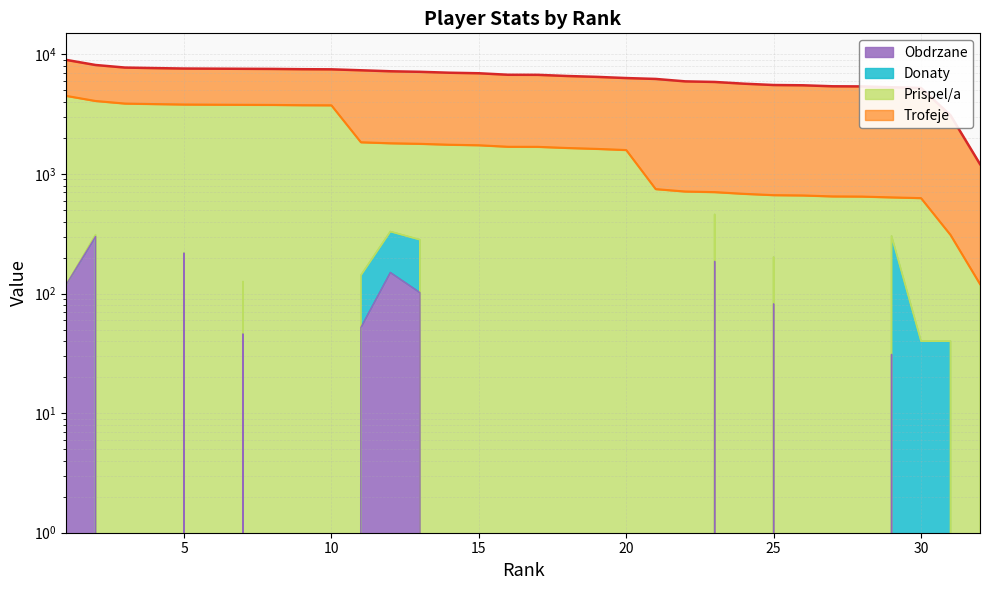

Is it true that Prispel/a equals 1688 at 16?

True